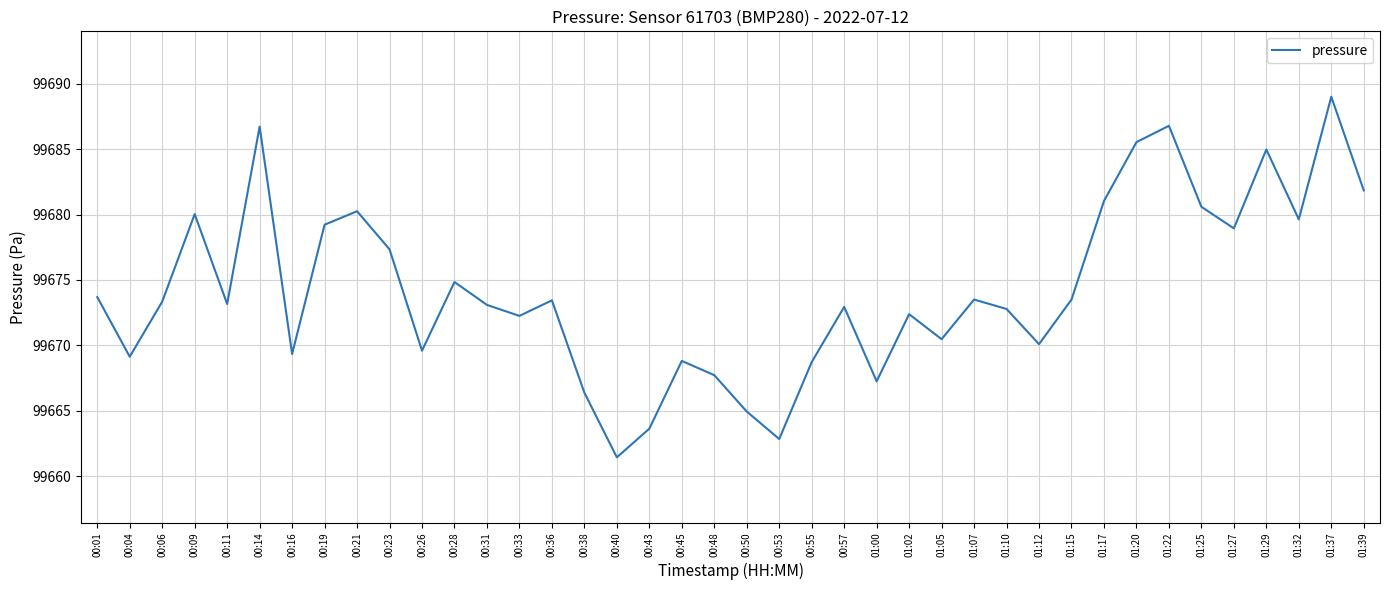

Is this an area chart (filled region under the line)?

No